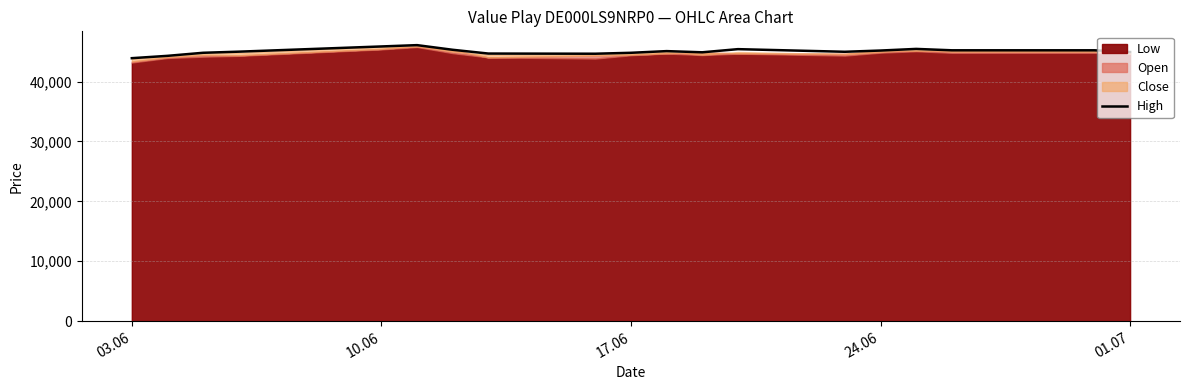

Reading left to right, list all the values displayed in this chart.

43898	44288	44799	44984	45855	46075	45299	44669	44642	44797	45077	44880	45405	44967	45173	45445	45214	45214	45214	44924